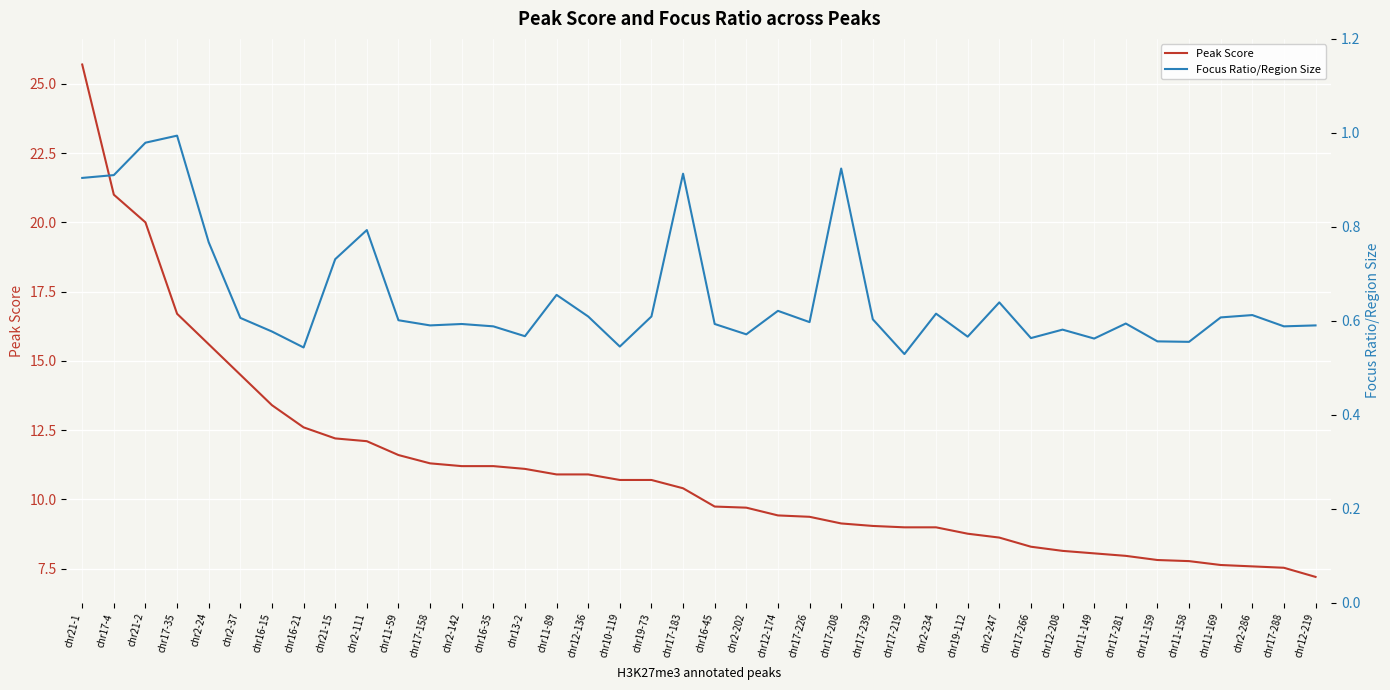

What is the difference between the Peak Score values at chr19-112 and chr19-73?

1.9